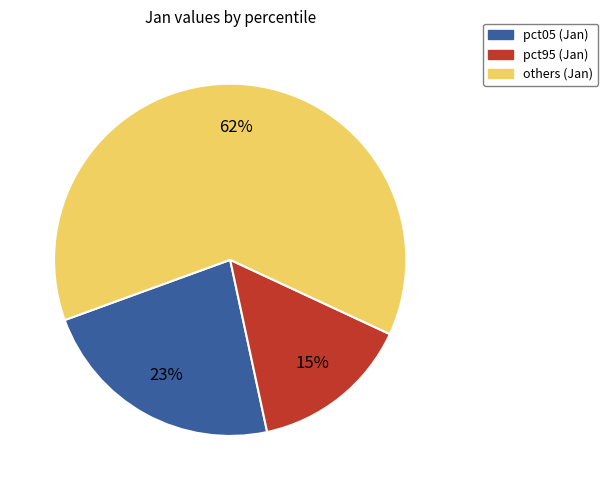

Is there any slice that represents more than half of the pie?

Yes